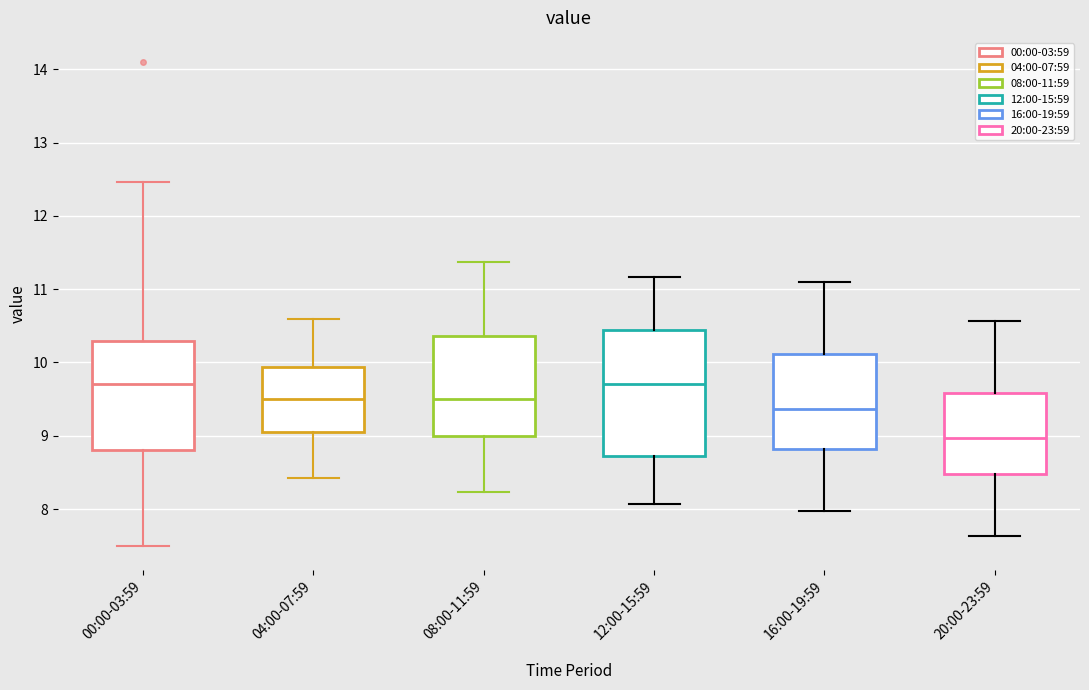

Where does the upper whisker of the box for 12:00-15:59 end on the y-axis? The values are not printed on the chart, so give them approximately, as read against the axis.

11.2